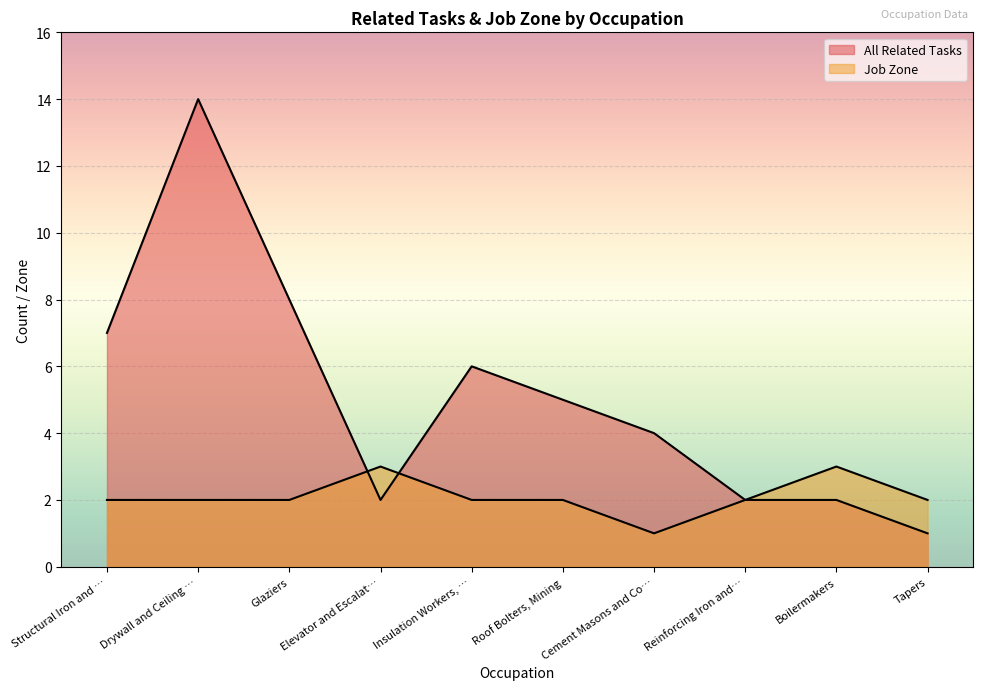

Reading left to right, list all the values displayed in this chart.

All Related Tasks: 7	14	8	2	6	5	4	2	2	1
Job Zone: 2	2	2	3	2	2	1	2	3	2